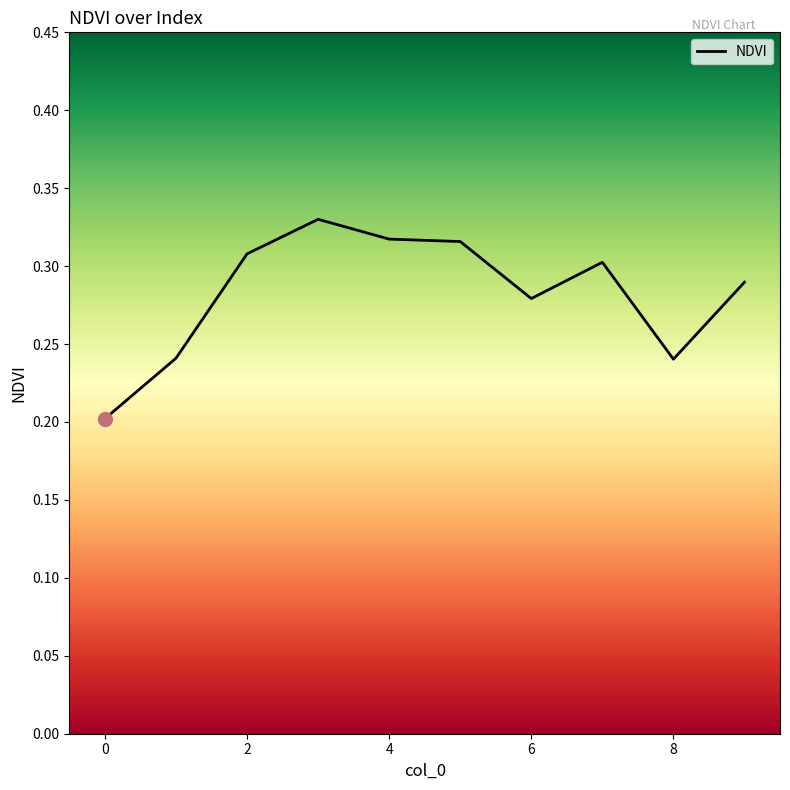

How many values are between 0 and 1?

10